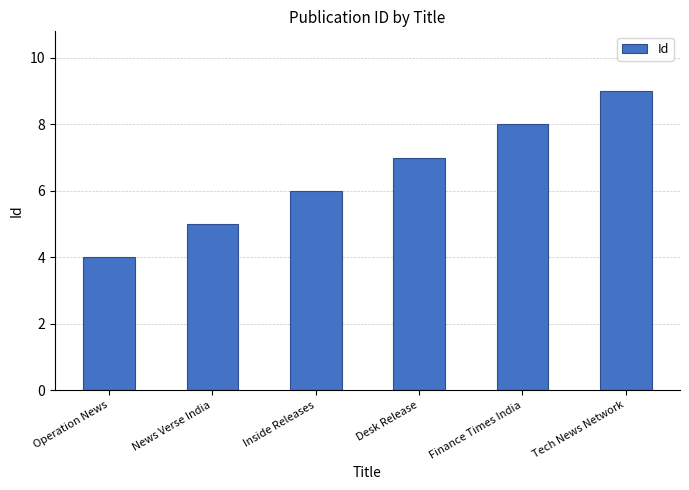

What is the change in value from Inside Releases to Desk Release?

+1